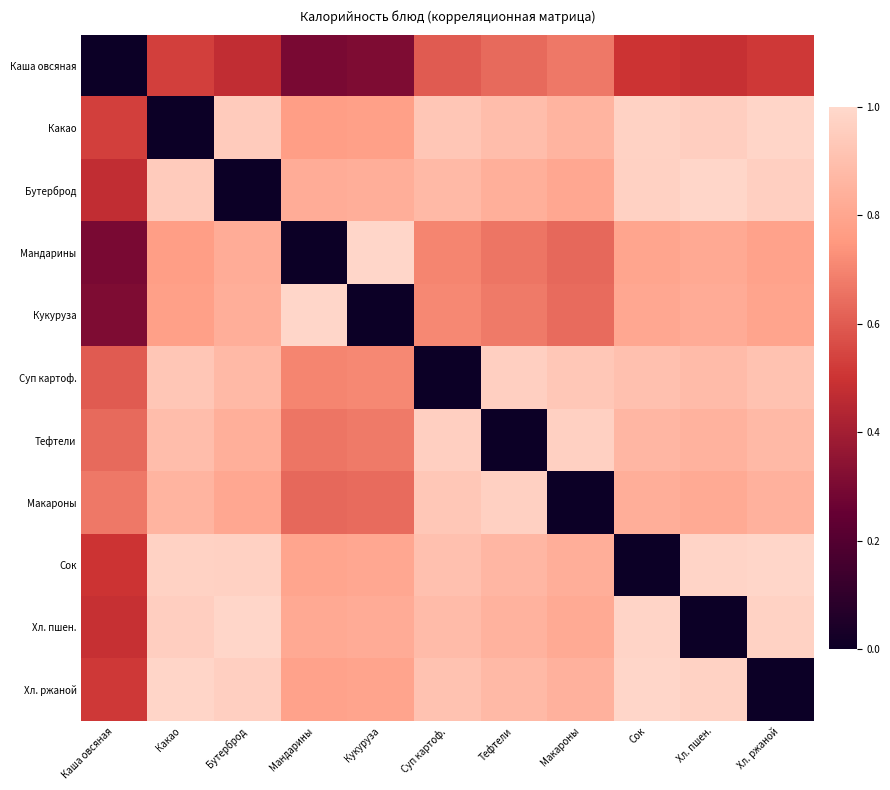

What is the total value across all series at Сок?

8.6